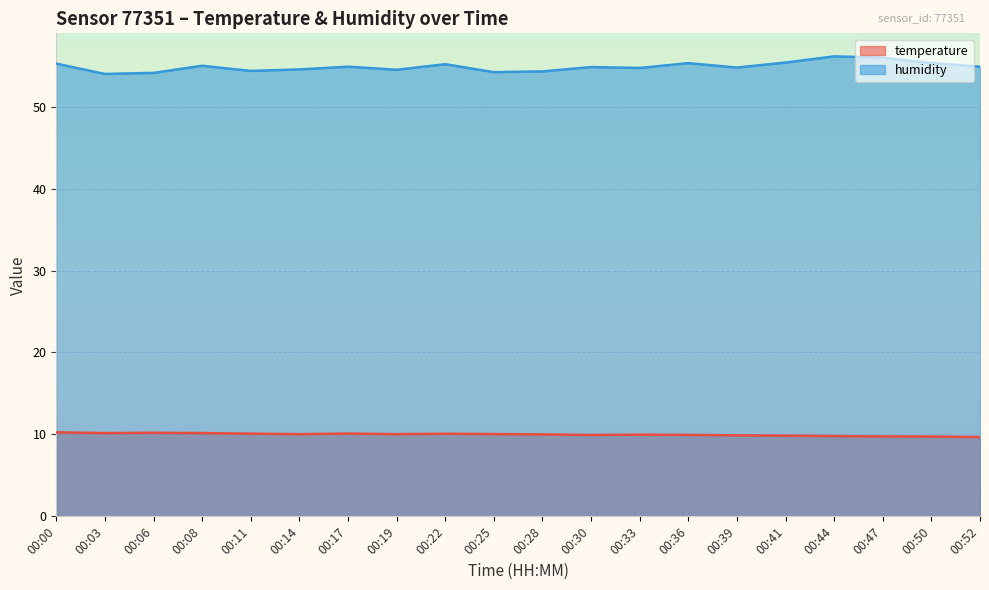

Reading left to right, transcribe all the data shown in this chart.

temperature: 10.2	10.2	10.2	10.2	10.1	10.0	10.1	10.0	10.1	10.0	10.0	9.9	10.0	9.9	9.9	9.8	9.8	9.8	9.7	9.7
humidity: 55.2	54.0	54.1	55.0	54.4	54.5	54.9	54.5	55.2	54.2	54.3	54.8	54.7	55.3	54.8	55.4	56.1	56.0	55.3	54.9